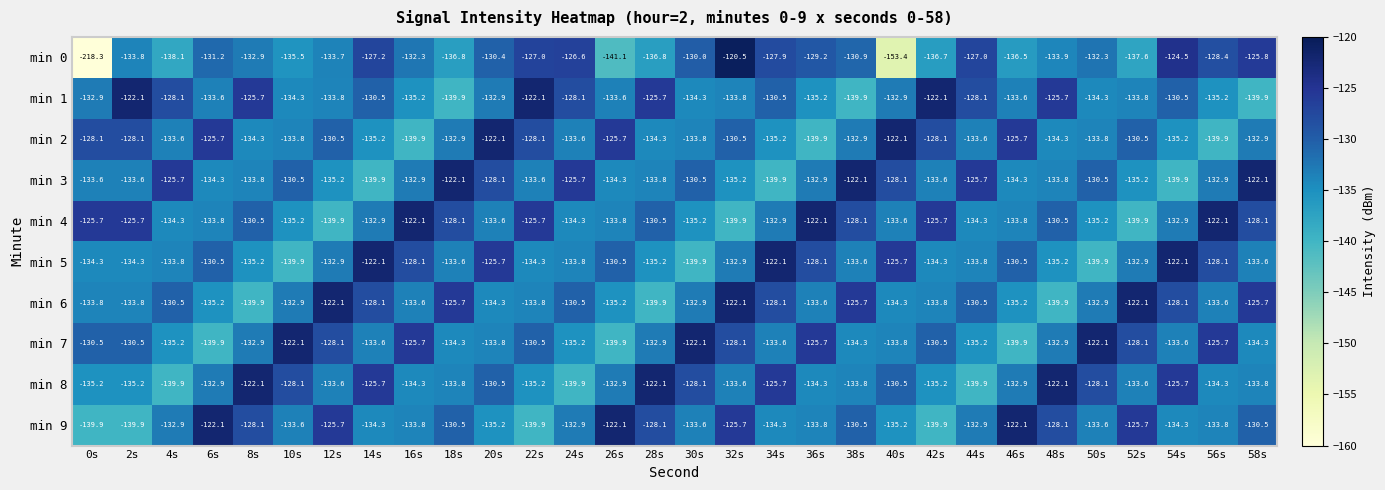

Rank the series at 52s from highest to lowest value.

min 6, min 9, min 7, min 2, min 5, min 8, min 1, min 3, min 0, min 4